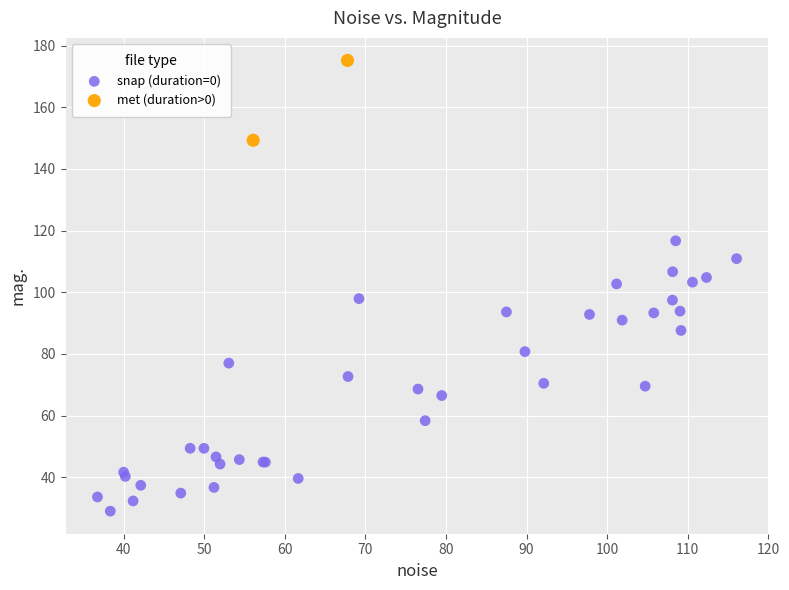

Which series contains the highest Y value?

met (duration>0)